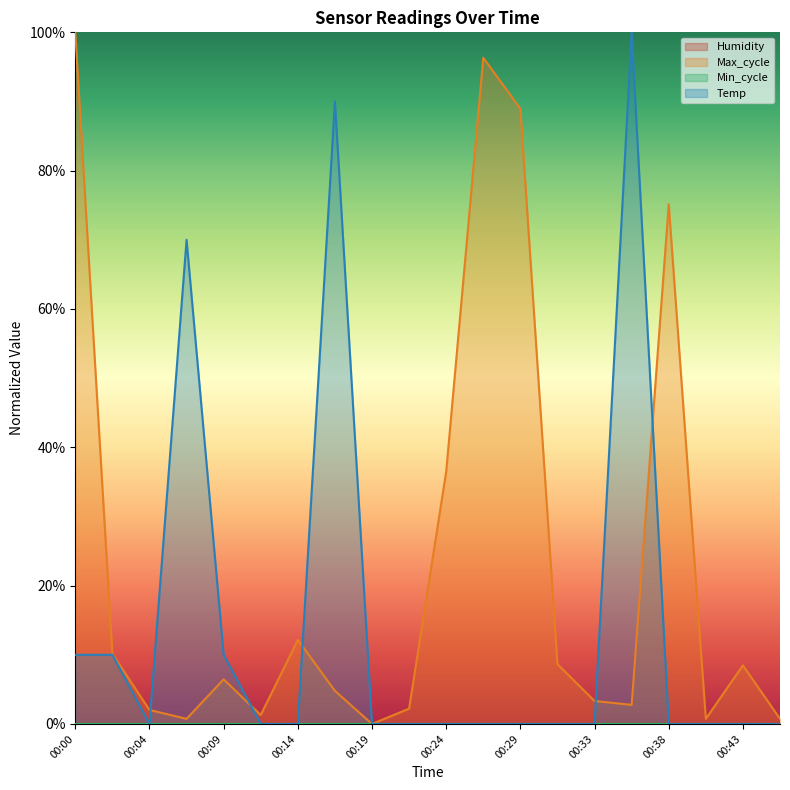

Rank the series by their maximum value, from lowest to highest.

Max_cycle, Temp